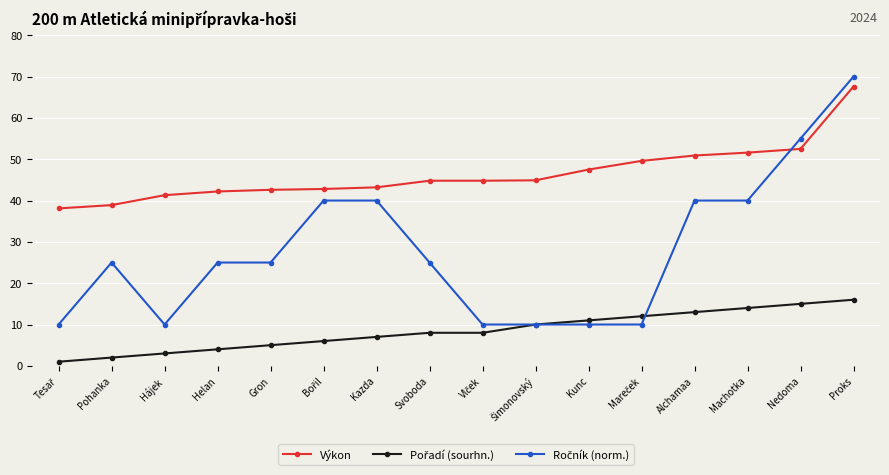

Which label corresponds to the largest value in the chart?

Proks